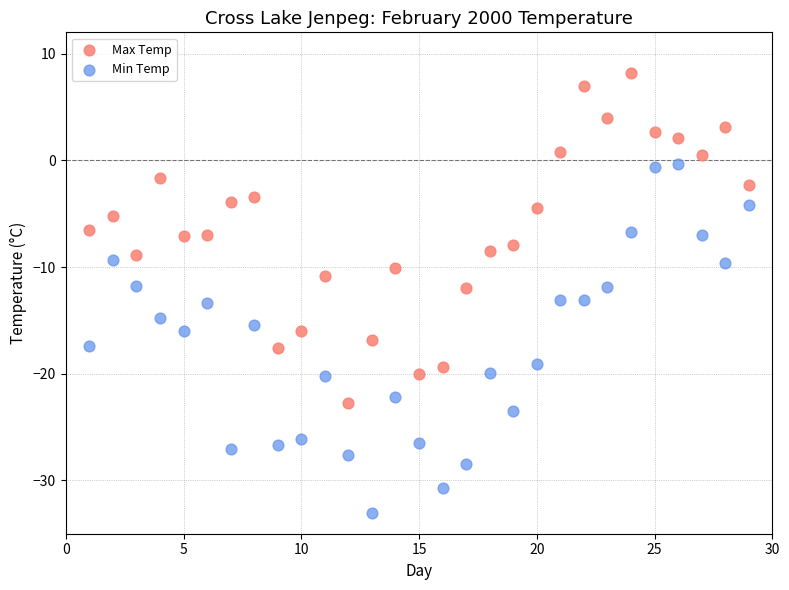

Across all data points, what is the range of X values (max minus min)?

28.0